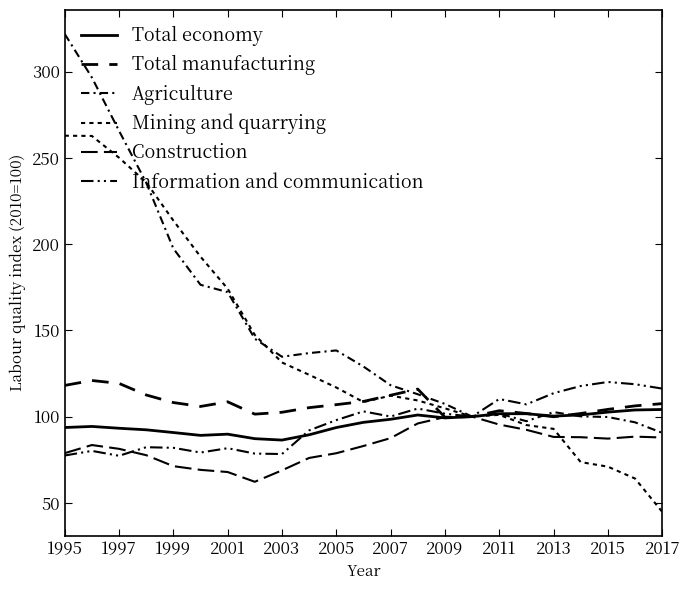

Does the chart display data point markers on the line(s)?

No